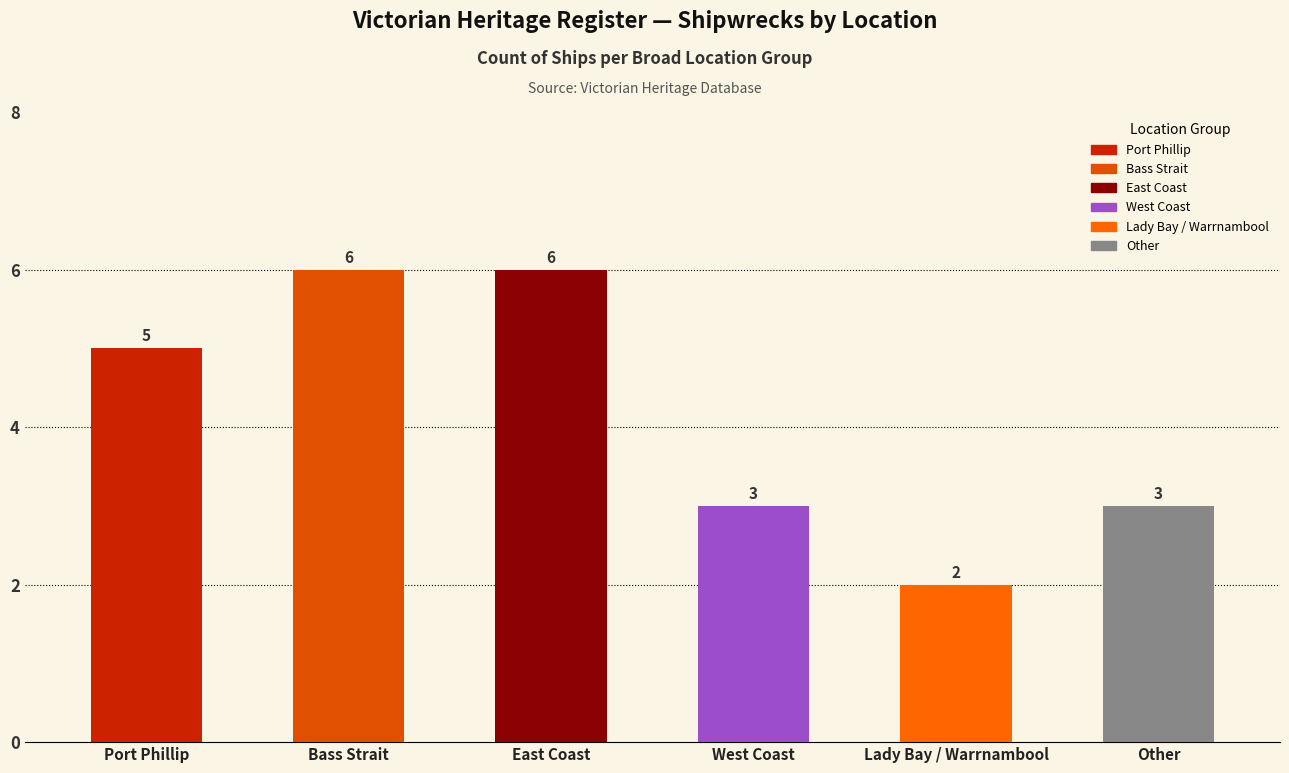

What is the label of the 5th bar from the right?

Bass Strait